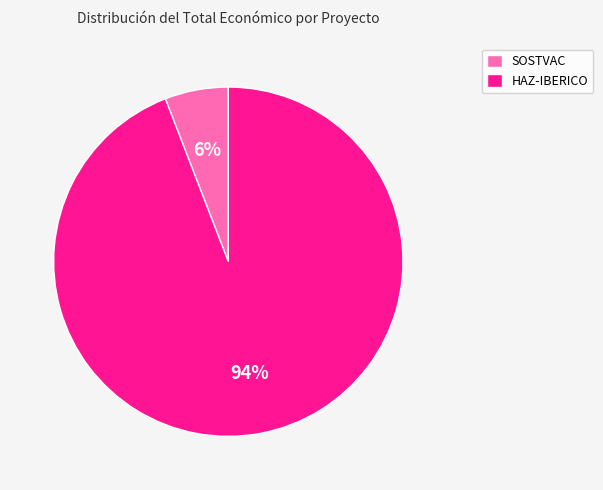

Which slice represents more than half of the pie?

HAZ-IBERICO